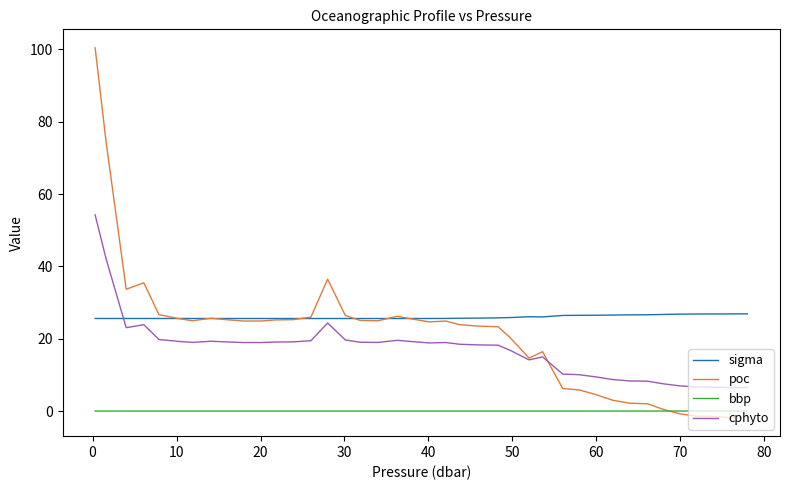

What is the maximum value shown in the chart?

100.5